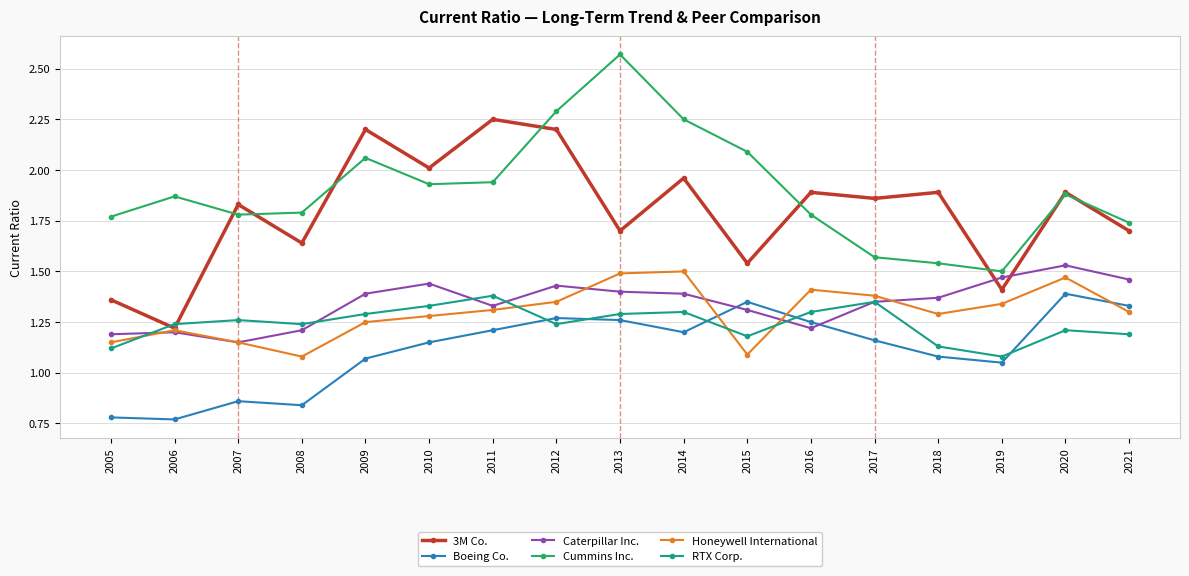

The Boeing Co. series shows 1.2 at 2014. True or false?

True